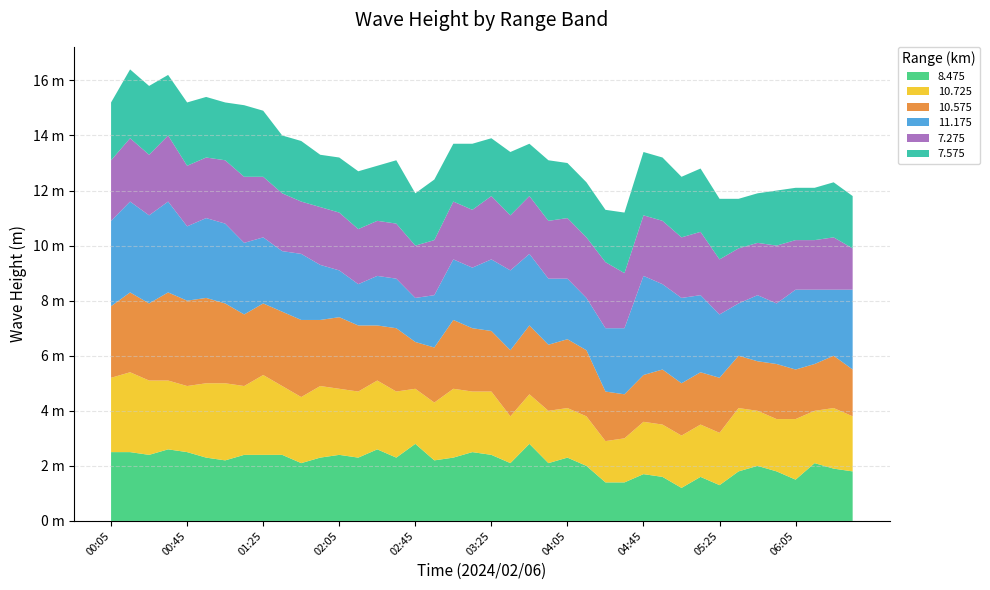

Reading left to right, extract all data points from this chart.

8.475: 00:05=2.5	00:15=2.5	00:25=2.4	00:35=2.6	00:45=2.5	00:55=2.3	01:05=2.2	01:15=2.4	01:25=2.4	01:35=2.4	01:45=2.1	01:55=2.3	02:05=2.4	02:15=2.3	02:25=2.6	02:35=2.3	02:45=2.8	02:55=2.2	03:05=2.3	03:15=2.5	03:25=2.4	03:35=2.1	03:45=2.8	03:55=2.1	04:05=2.3	04:15=2.0	04:25=1.4	04:35=1.4	04:45=1.7	04:55=1.6	05:05=1.2	05:15=1.6	05:25=1.3	05:35=1.8	05:45=2.0	05:55=1.8	06:05=1.5	06:15=2.1	06:25=1.9	06:35=1.8
10.725: 00:05=2.7	00:15=2.9	00:25=2.7	00:35=2.5	00:45=2.4	00:55=2.7	01:05=2.8	01:15=2.5	01:25=2.9	01:35=2.5	01:45=2.4	01:55=2.6	02:05=2.4	02:15=2.4	02:25=2.5	02:35=2.4	02:45=2.0	02:55=2.1	03:05=2.5	03:15=2.2	03:25=2.3	03:35=1.7	03:45=1.8	03:55=1.9	04:05=1.8	04:15=1.8	04:25=1.5	04:35=1.6	04:45=1.9	04:55=1.9	05:05=1.9	05:15=1.9	05:25=1.9	05:35=2.3	05:45=2.0	05:55=1.9	06:05=2.2	06:15=1.9	06:25=2.2	06:35=2.0
10.575: 00:05=2.6	00:15=2.9	00:25=2.8	00:35=3.2	00:45=3.1	00:55=3.1	01:05=2.9	01:15=2.6	01:25=2.6	01:35=2.7	01:45=2.8	01:55=2.4	02:05=2.6	02:15=2.4	02:25=2.0	02:35=2.3	02:45=1.7	02:55=2.0	03:05=2.5	03:15=2.3	03:25=2.2	03:35=2.4	03:45=2.5	03:55=2.4	04:05=2.5	04:15=2.4	04:25=1.8	04:35=1.6	04:45=1.7	04:55=2.0	05:05=1.9	05:15=1.9	05:25=2.0	05:35=1.9	05:45=1.8	05:55=2.0	06:05=1.8	06:15=1.7	06:25=1.9	06:35=1.7
11.175: 00:05=3.1	00:15=3.3	00:25=3.2	00:35=3.3	00:45=2.7	00:55=2.9	01:05=2.9	01:15=2.6	01:25=2.4	01:35=2.2	01:45=2.4	01:55=2.0	02:05=1.7	02:15=1.5	02:25=1.8	02:35=1.8	02:45=1.6	02:55=1.9	03:05=2.2	03:15=2.2	03:25=2.6	03:35=2.9	03:45=2.6	03:55=2.4	04:05=2.2	04:15=1.9	04:25=2.3	04:35=2.4	04:45=3.6	04:55=3.1	05:05=3.1	05:15=2.8	05:25=2.3	05:35=1.9	05:45=2.4	05:55=2.2	06:05=2.9	06:15=2.7	06:25=2.4	06:35=2.9
7.275: 00:05=2.2	00:15=2.3	00:25=2.2	00:35=2.4	00:45=2.2	00:55=2.2	01:05=2.3	01:15=2.4	01:25=2.2	01:35=2.1	01:45=1.9	01:55=2.1	02:05=2.1	02:15=2.0	02:25=2.0	02:35=2.0	02:45=1.9	02:55=2.0	03:05=2.1	03:15=2.1	03:25=2.3	03:35=2.0	03:45=2.1	03:55=2.1	04:05=2.2	04:15=2.2	04:25=2.4	04:35=2.0	04:45=2.2	04:55=2.3	05:05=2.2	05:15=2.3	05:25=2.0	05:35=2.0	05:45=1.9	05:55=2.1	06:05=1.8	06:15=1.8	06:25=1.9	06:35=1.5
7.575: 00:05=2.1	00:15=2.5	00:25=2.5	00:35=2.2	00:45=2.3	00:55=2.2	01:05=2.1	01:15=2.6	01:25=2.4	01:35=2.1	01:45=2.2	01:55=1.9	02:05=2.0	02:15=2.1	02:25=2.0	02:35=2.3	02:45=1.9	02:55=2.2	03:05=2.1	03:15=2.4	03:25=2.1	03:35=2.3	03:45=1.9	03:55=2.2	04:05=2.0	04:15=2.0	04:25=1.9	04:35=2.2	04:45=2.3	04:55=2.3	05:05=2.2	05:15=2.3	05:25=2.2	05:35=1.8	05:45=1.8	05:55=2.0	06:05=1.9	06:15=1.9	06:25=2.0	06:35=1.9